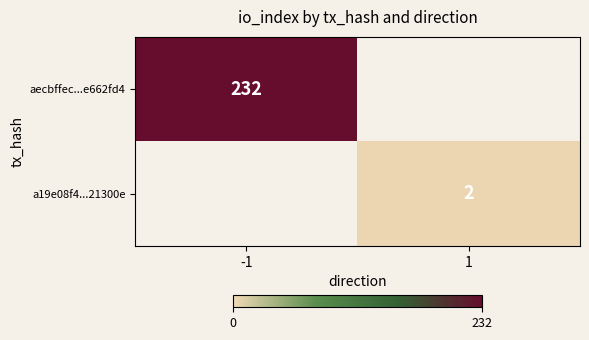

The aecbffec...e662fd4 series shows 72 at -1. True or false?

False